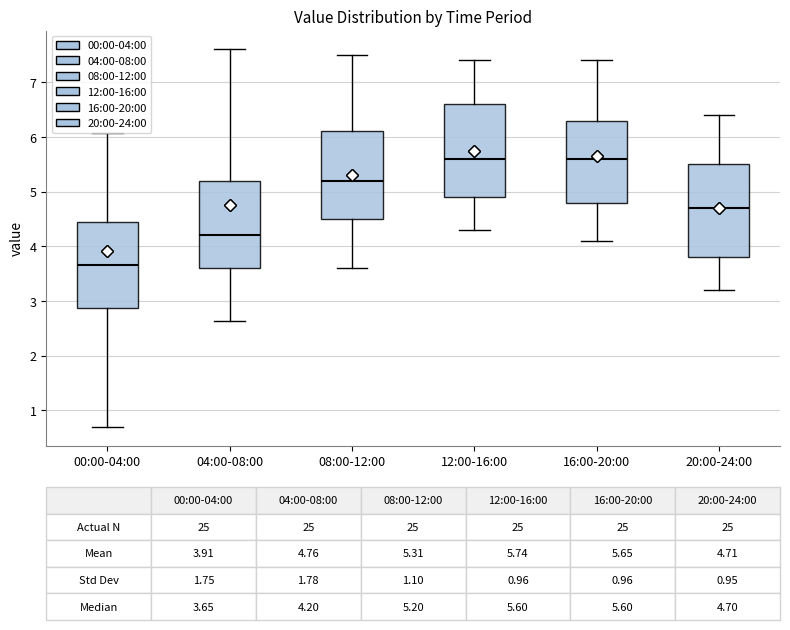

Which box has the lowest median line?

00:00-04:00